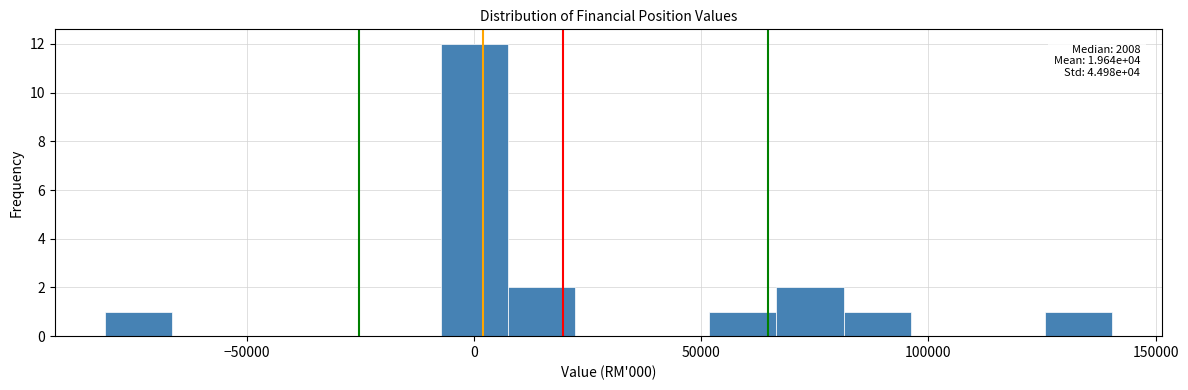

Read against the x-axis, roughly where is the centre of the tallest bar?

0